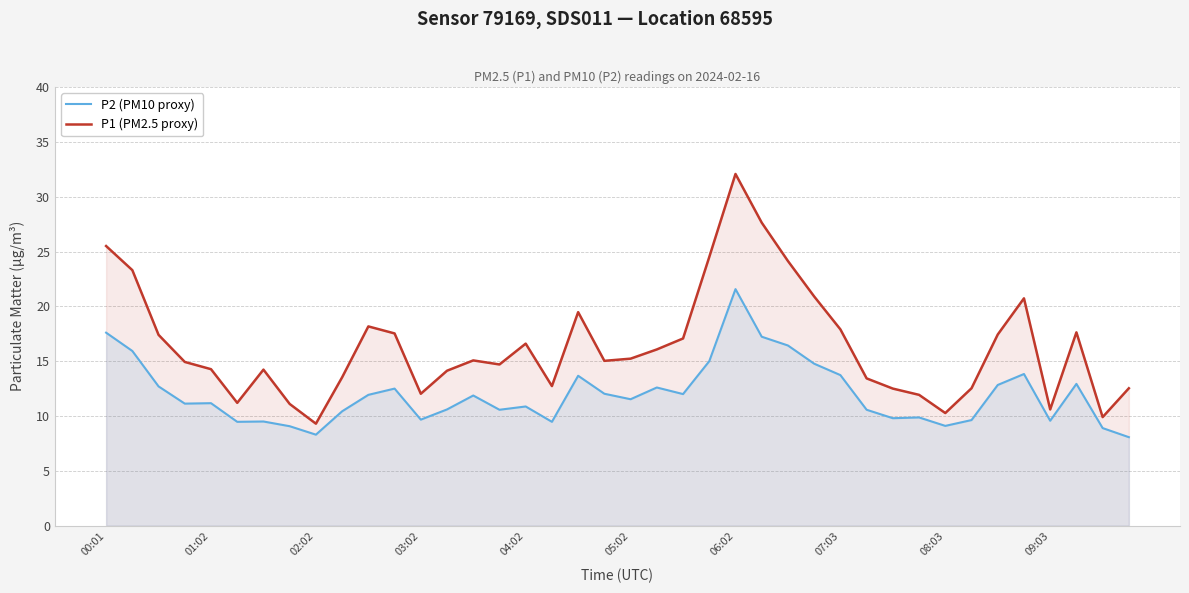

In P2 (PM10 proxy), how many points are lower than both neighbors (excluding endpoints)?

11